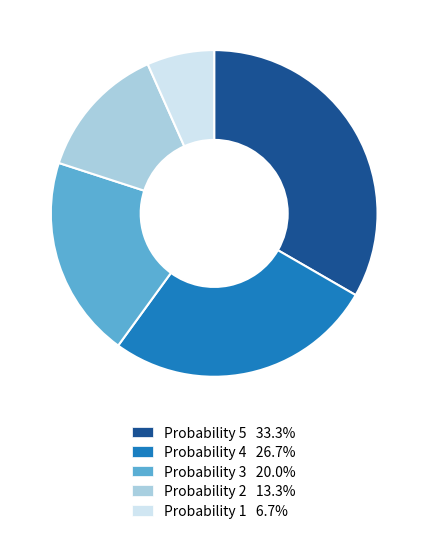

How many slices are in this pie chart?

5